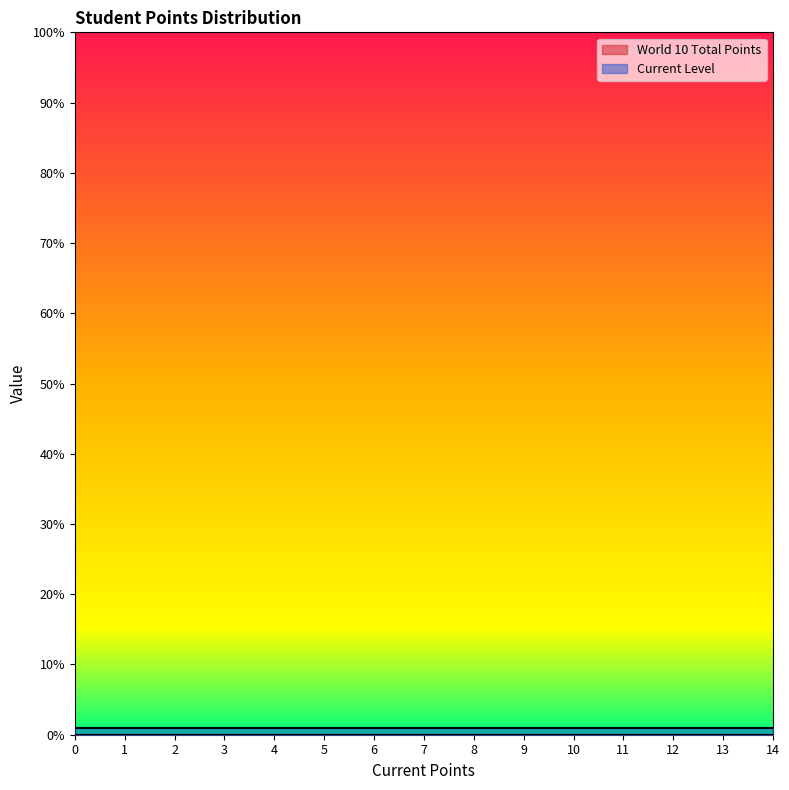

List the series in order of their overall mean, lowest first.

World 10 Total Points, Current Level